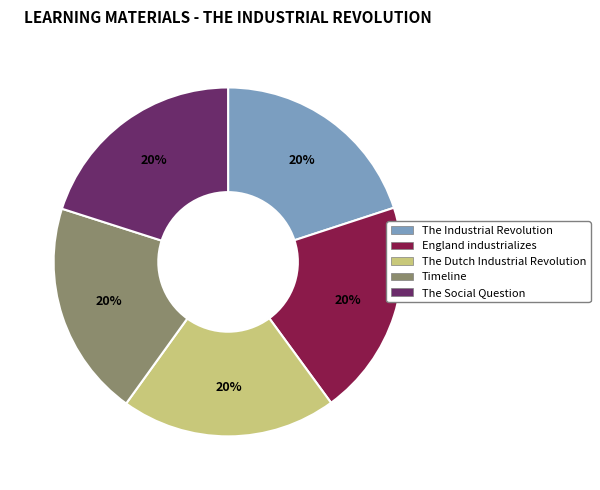

To the nearest percent, what portion does The Social Question represent?

20%